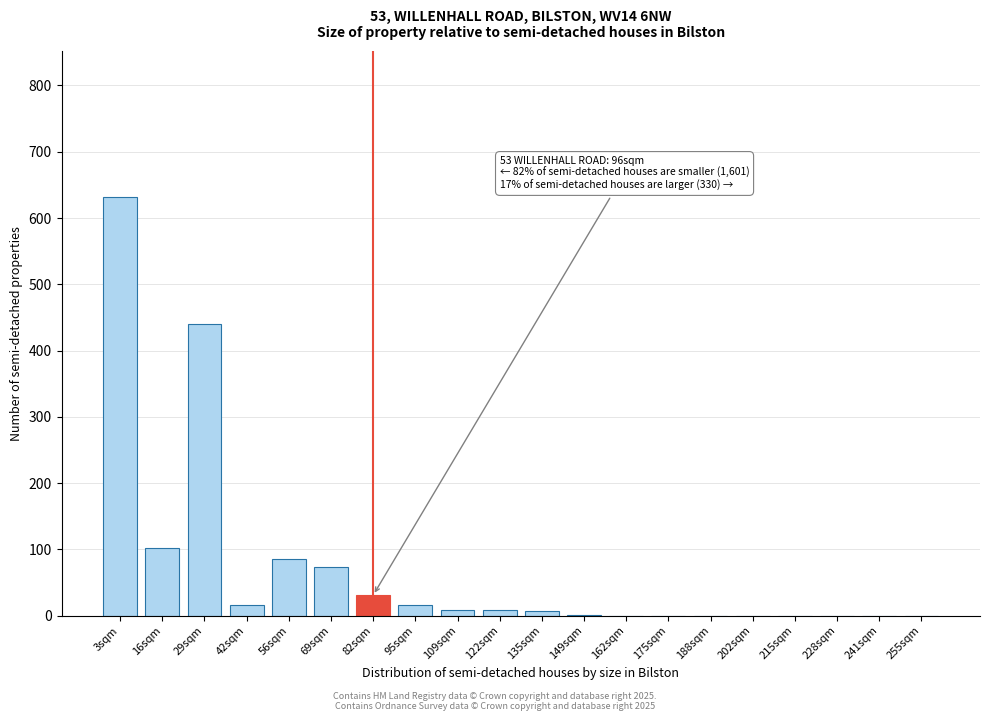

What is the maximum value shown in the chart?

631.0